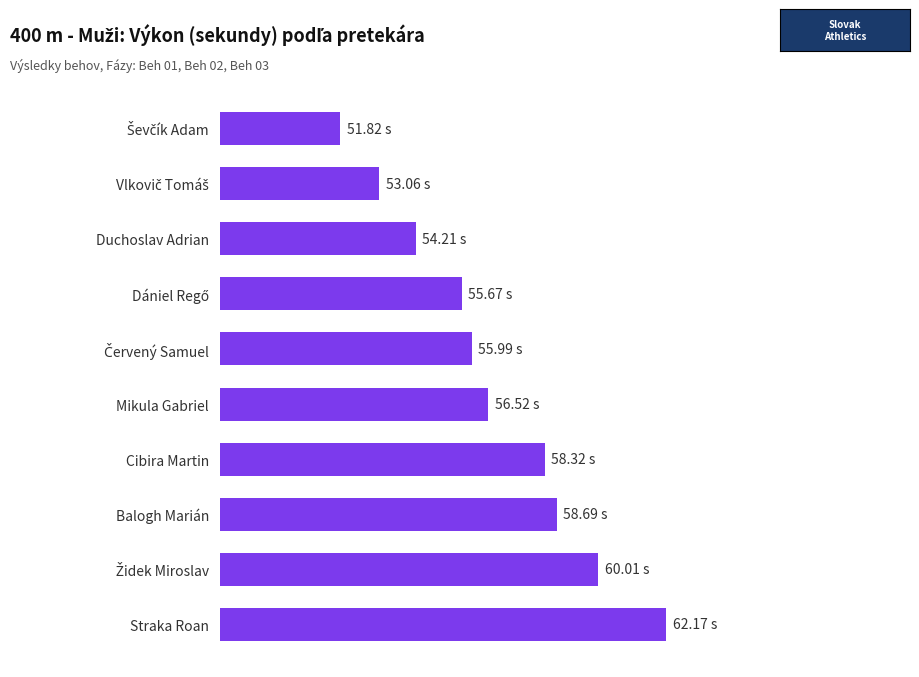

Are the bars horizontal?

Yes